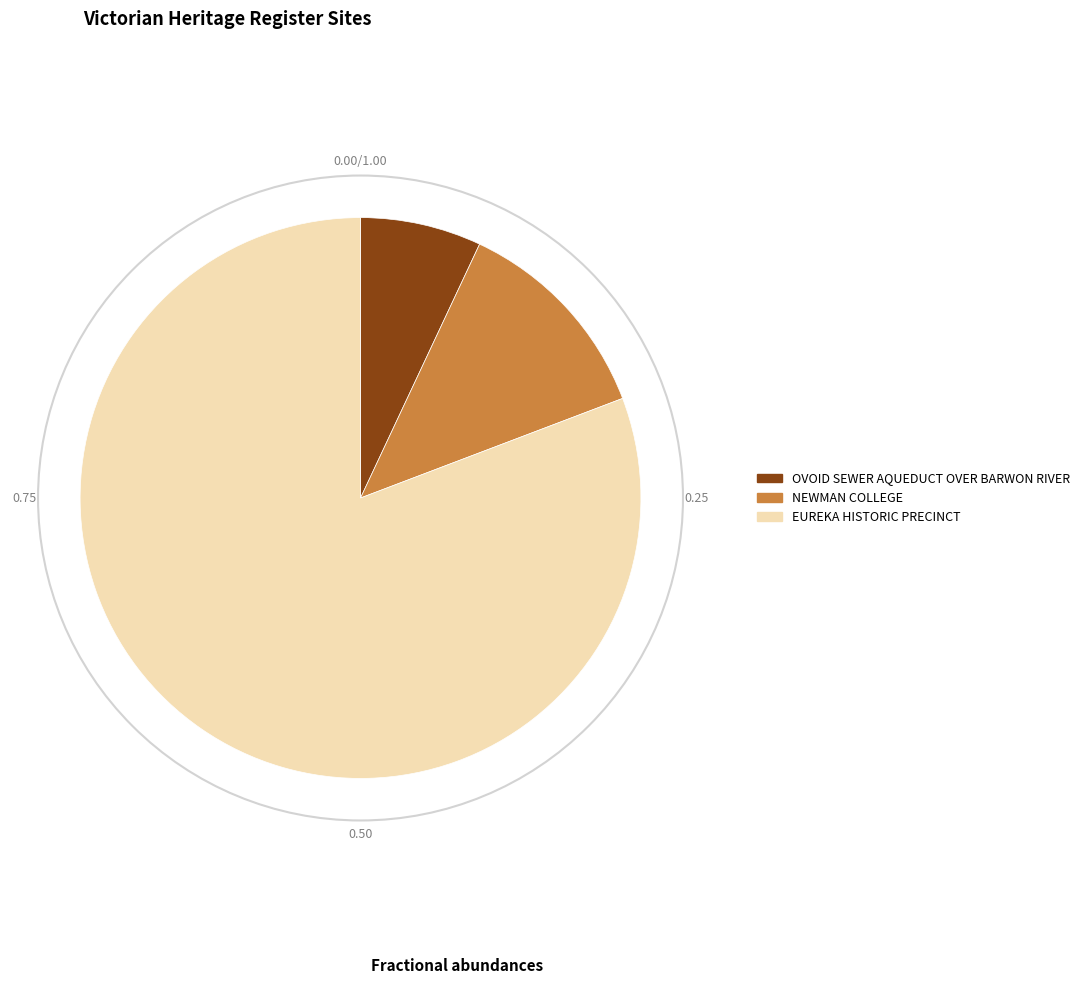

How many slices are in this pie chart?

3